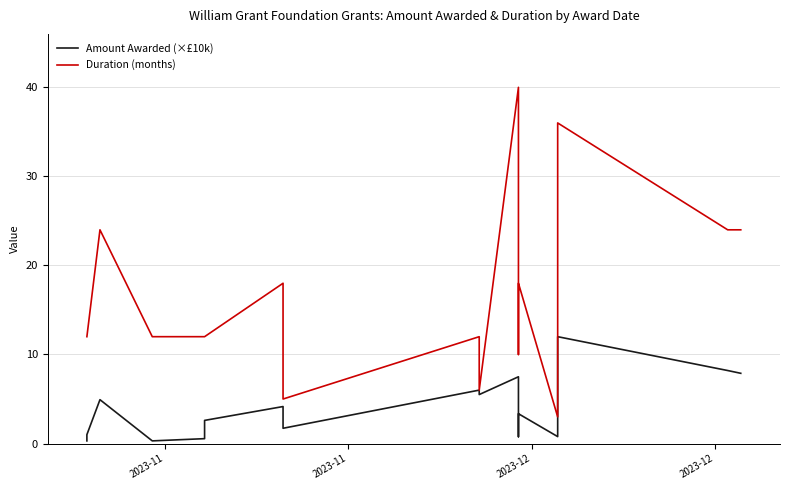

Reading left to right, extract all data points from this chart.

Amount Awarded (×£10k): 0.3	1.0	1.0	4.9	0.3	0.6	1.1	2.6	4.2	1.7	6.0	5.5	7.5	0.8	3.4	0.8	10.0	12.0	8.2	7.9
Duration (months): 12.0	12.0	12.0	24.0	12.0	12.0	12.0	12.0	18.0	5.0	12.0	6.0	40.0	10.0	18.0	3.0	12.0	36.0	24.0	24.0